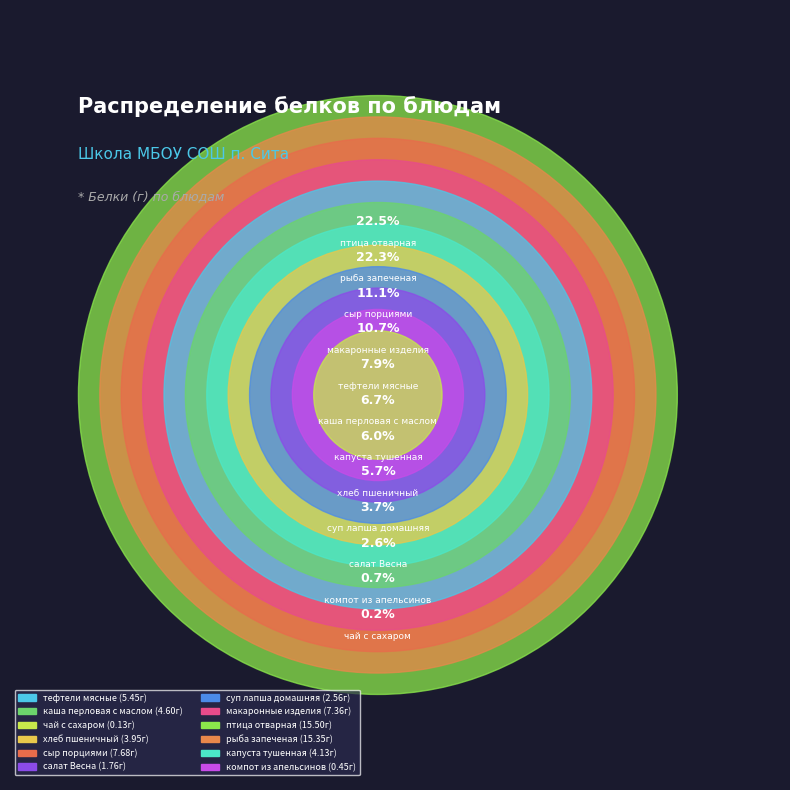

What is the largest slice in the pie chart?

птица отварная